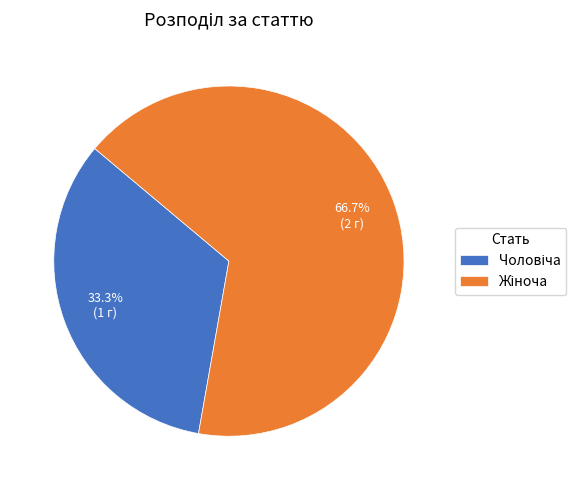

Is there a majority slice in this chart?

Yes